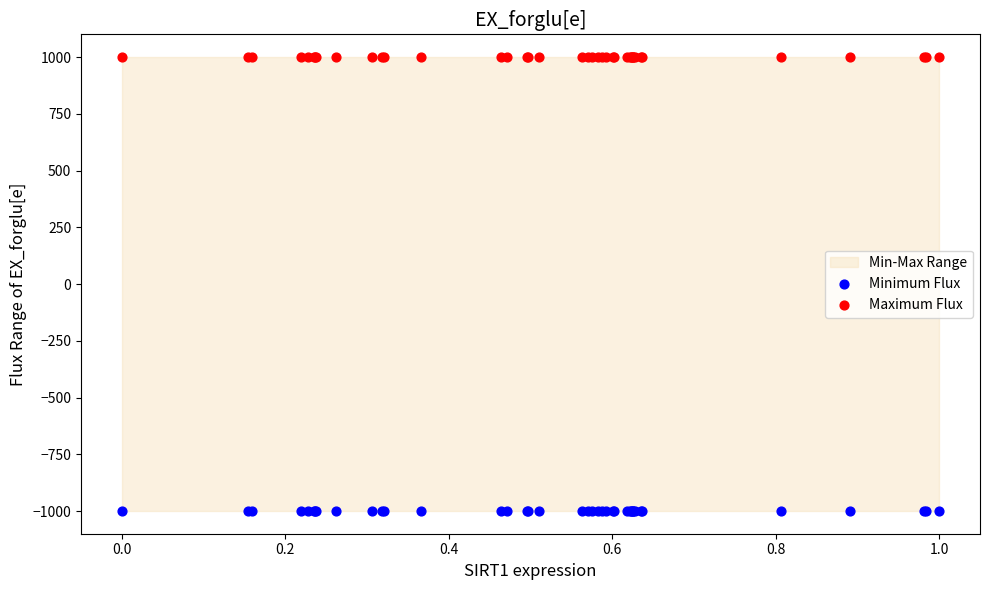

Which series reaches the minimum Y coordinate?

Minimum Flux